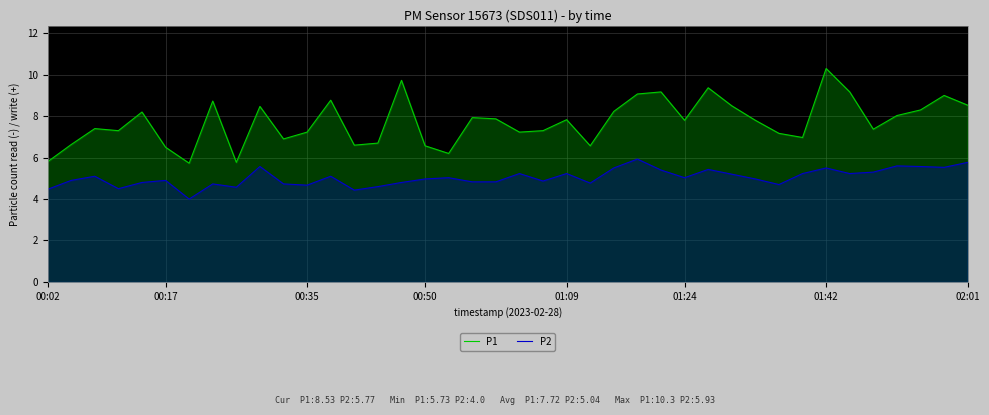

Which category has the highest value across all series?

01:42